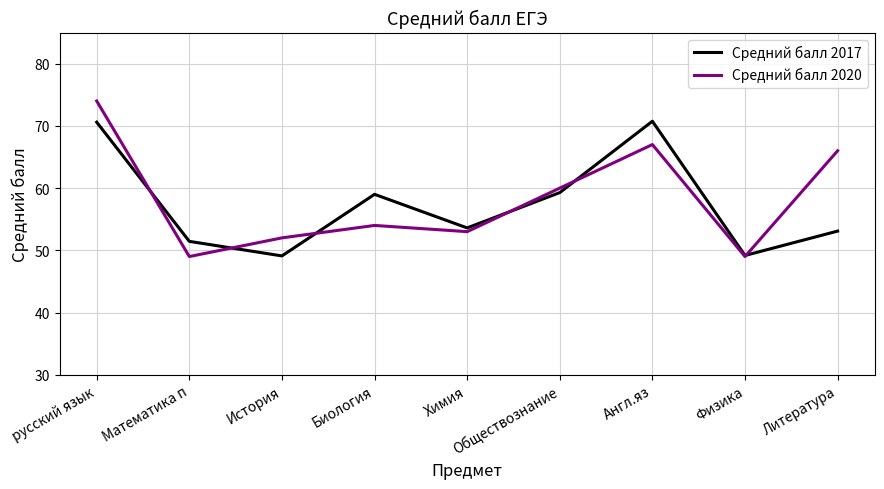

How many interior local peaks does the Средний балл 2020 series have?

2